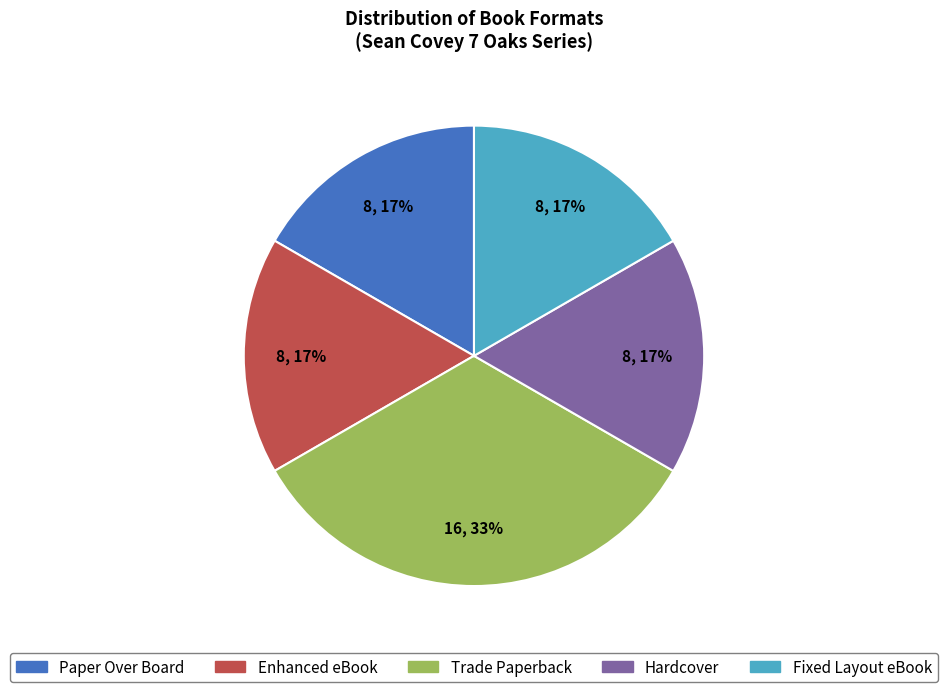

Approximately how many times larger is the value at Paper Over Board compared to Trade Paperback?

0.5